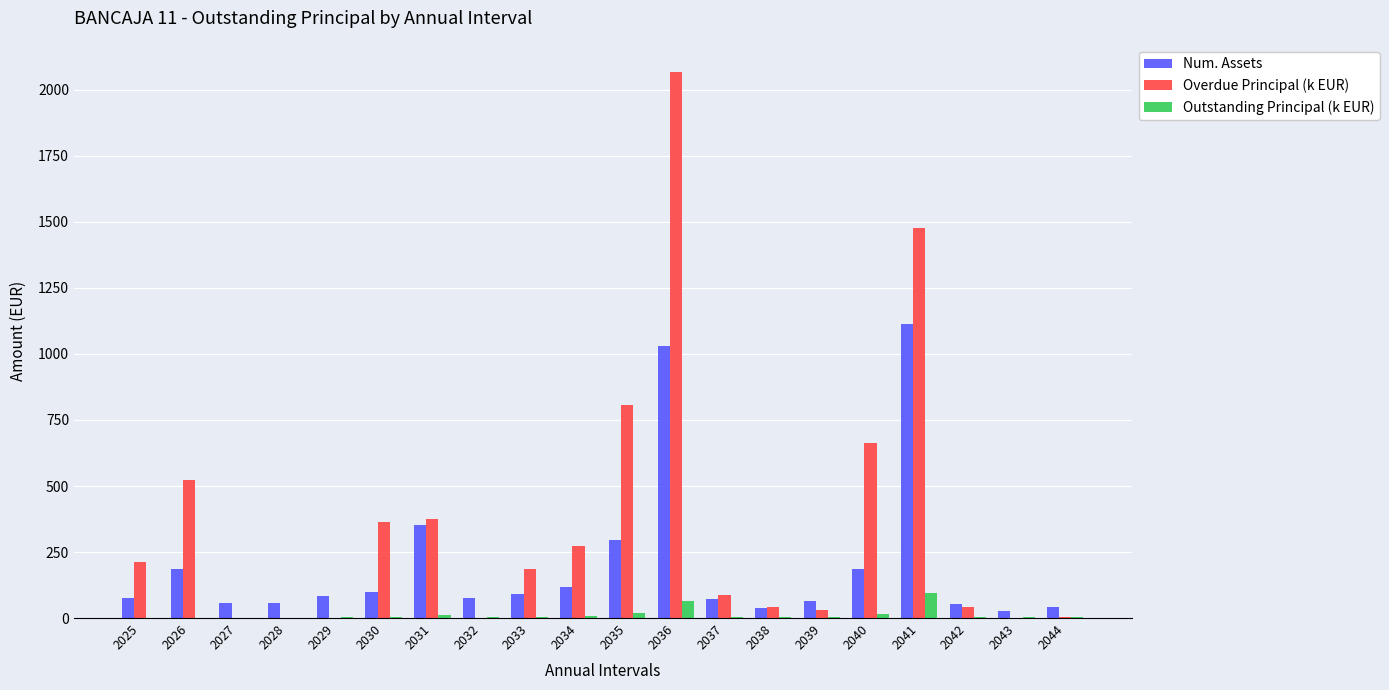

Is the value of Overdue Principal (k EUR) at 2031 greater than the value of Outstanding Principal (k EUR) at 2037?

Yes